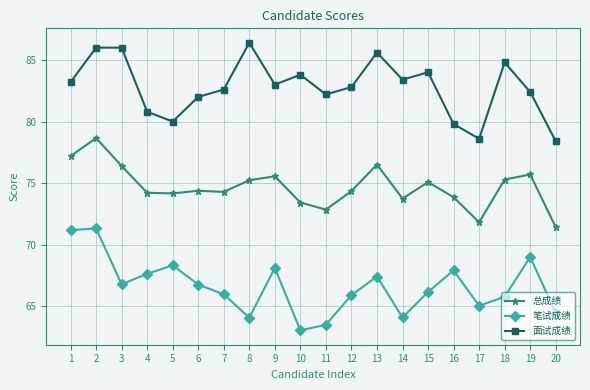

What is the difference between the maximum and minimum values in the 笔试成绩 series?

8.3